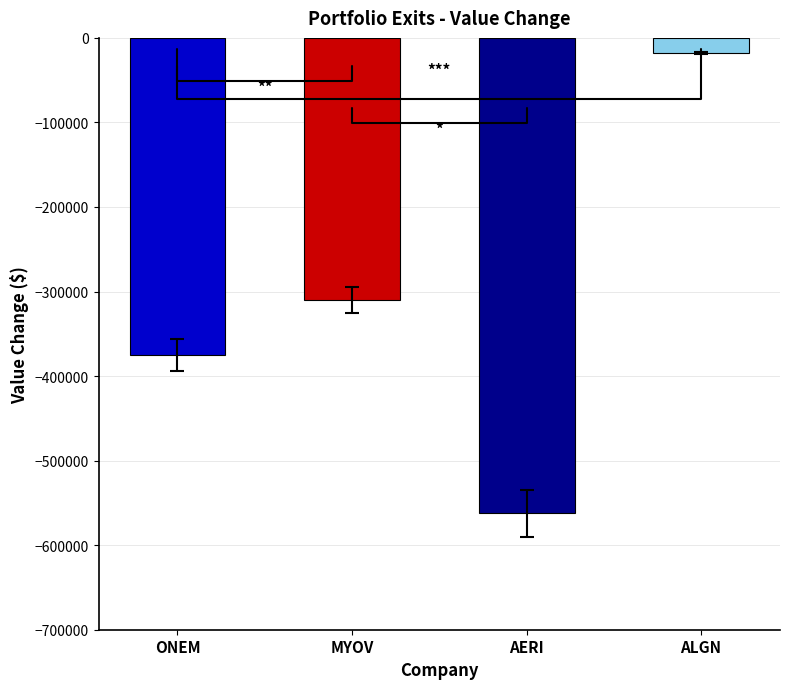

What is the value of the 3rd bar from the left?

-562350